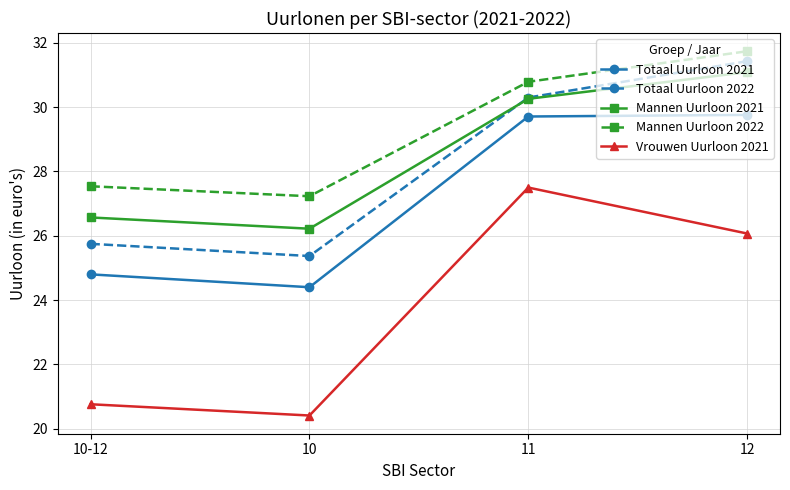

Read the Totaal Uurloon 2022 value at 12.

31.4